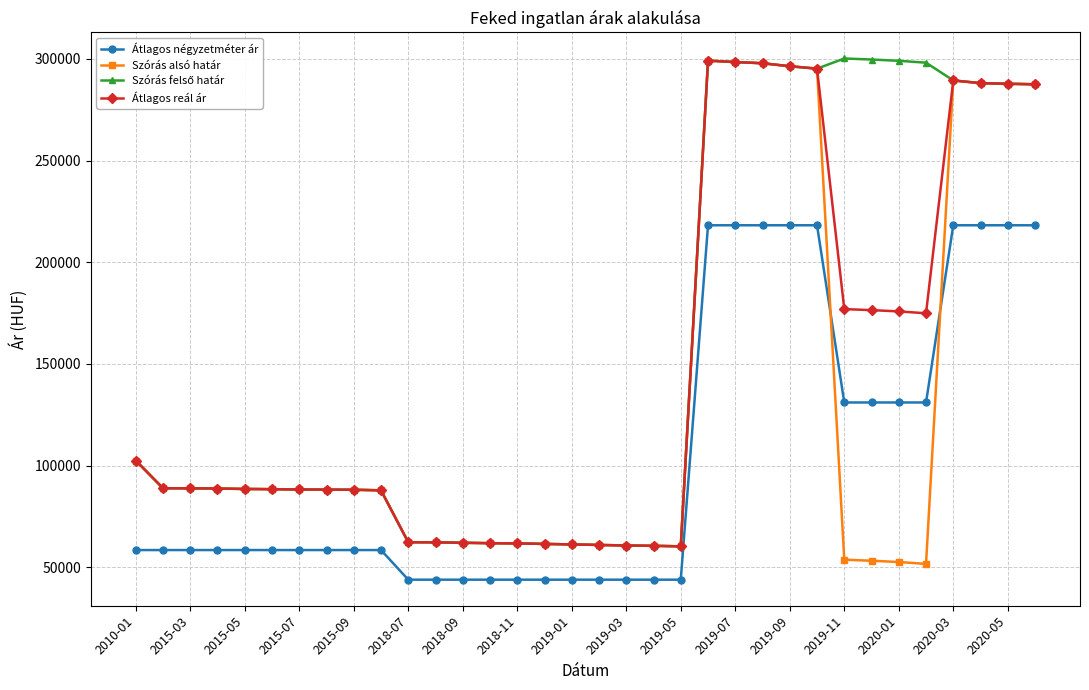

What is the maximum value for Szórás alsó határ?

299082